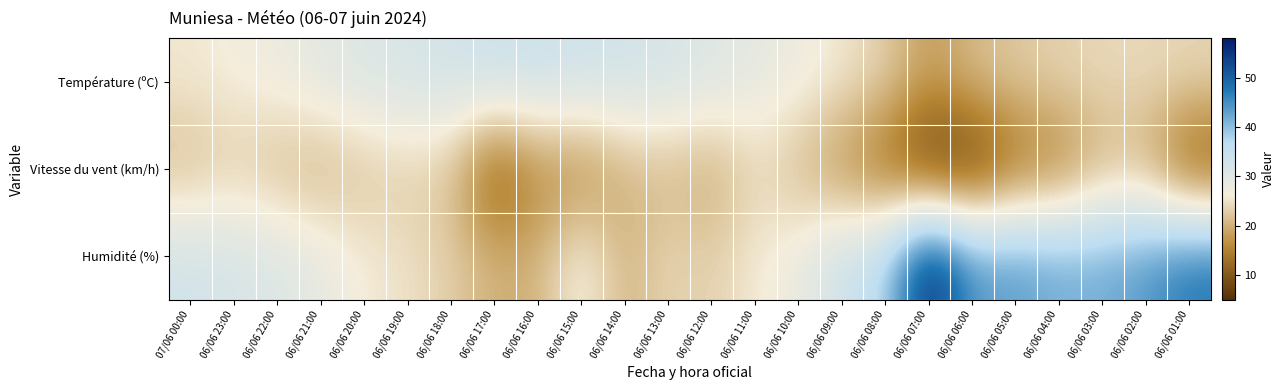

Rank the series by their maximum value, from lowest to highest.

Vitesse du vent (km/h), Température (ºC), Humidité (%)